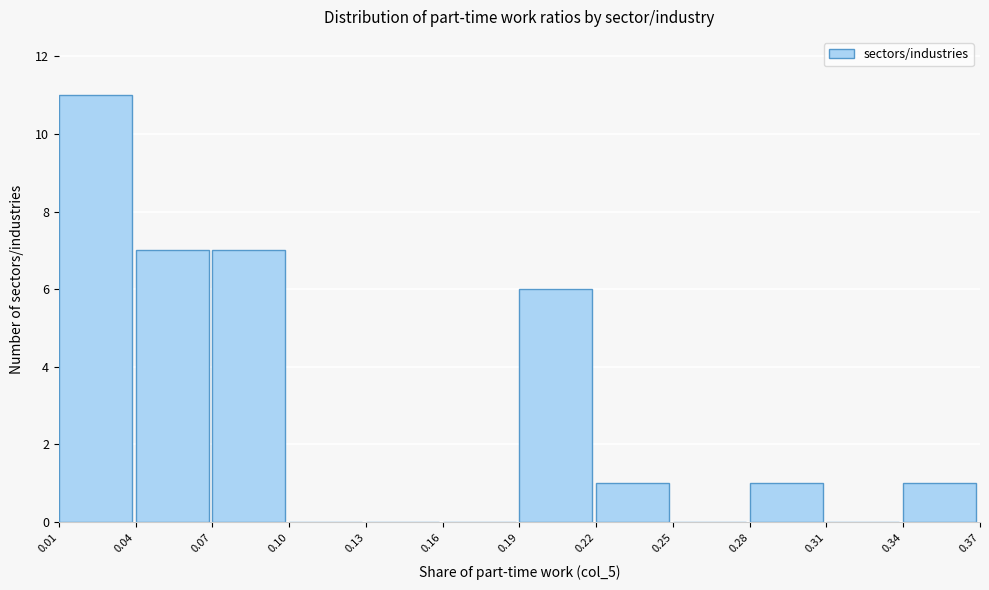

Reading left to right, extract all data points from this chart.

0.01=11	0.04=7	0.07=7	0.10=0	0.13=0	0.16=0	0.19=6	0.22=1	0.25=0	0.28=1	0.31=0	0.34=1